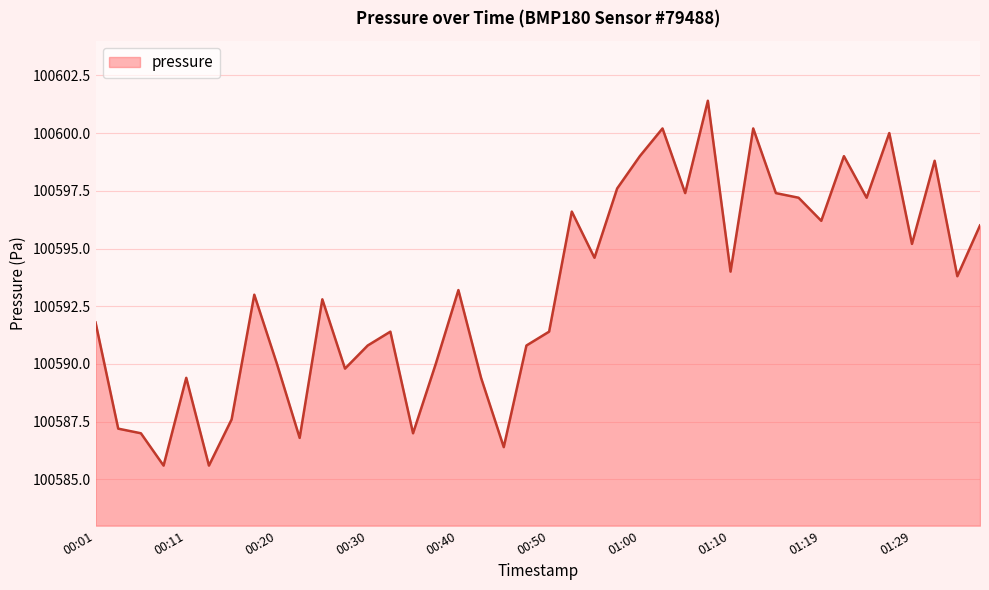

What is the difference between the second highest and minimum values?

14.6